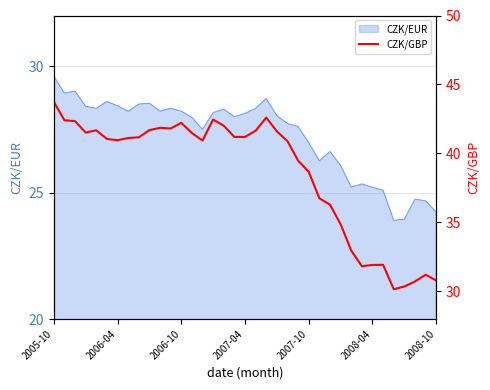

What is the difference between the maximum and second lowest values?

13.4